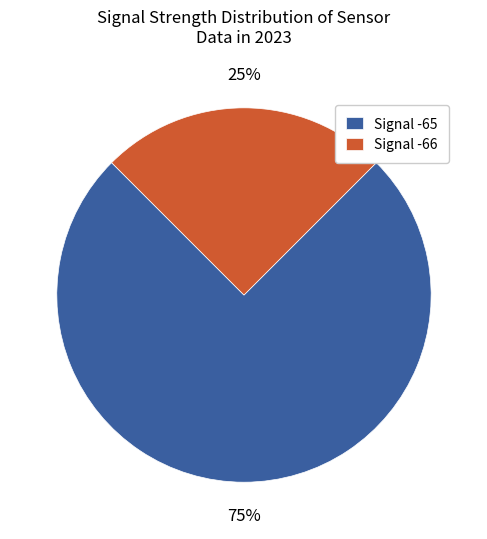

Which slice is the largest?

Signal -65